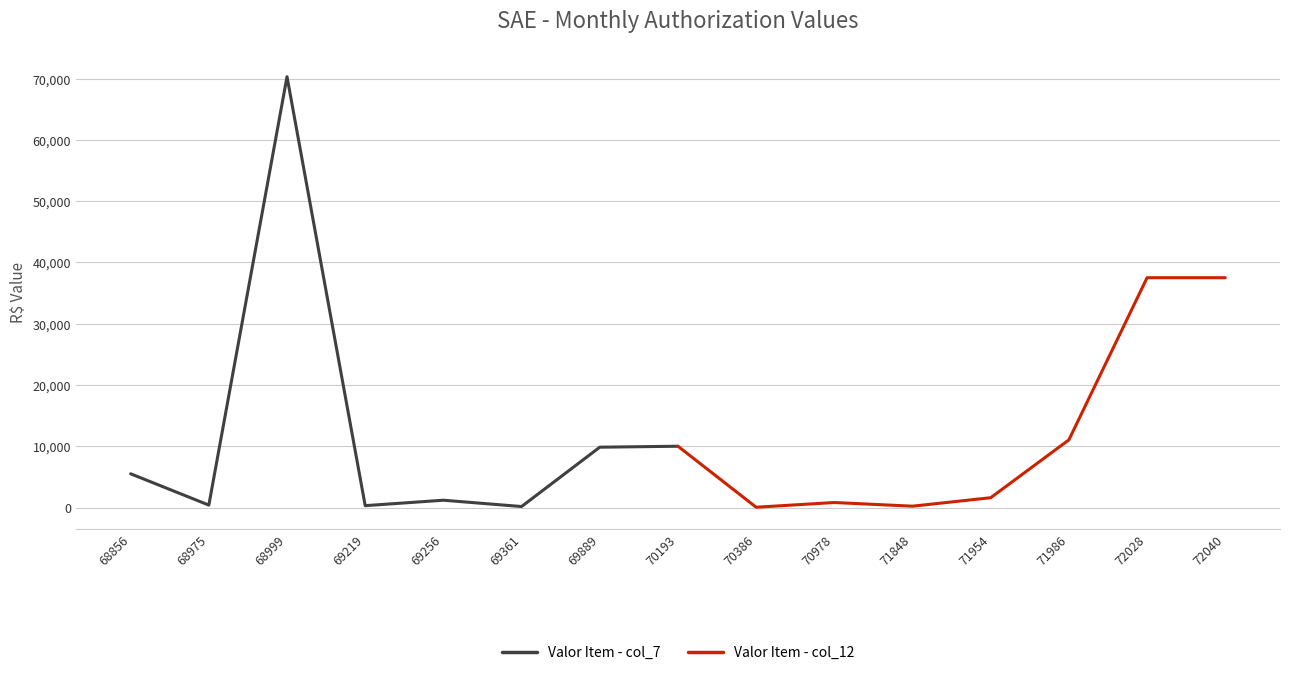

What is the average value of the Valor Item - col_12 series?

12340.2